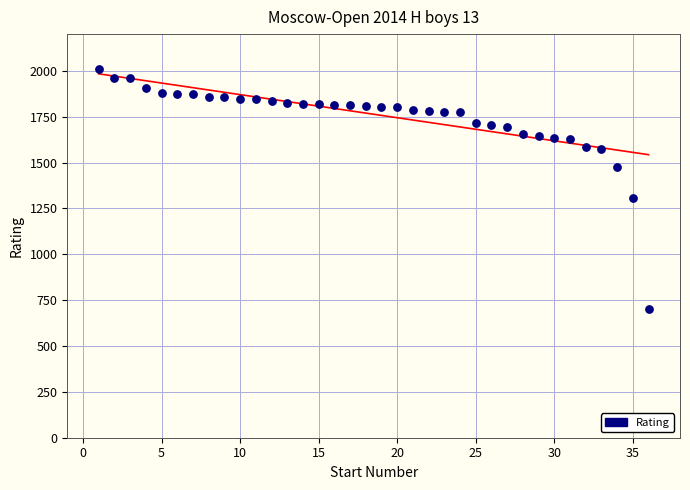

What is the range of X values (max minus min)?

35